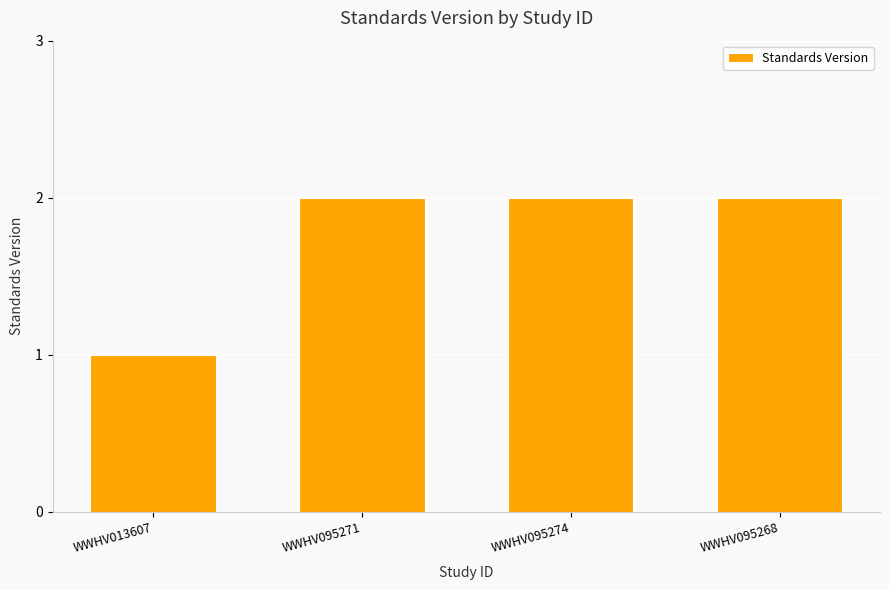

The chart shows a value of 2 at WWHV095268. True or false?

True